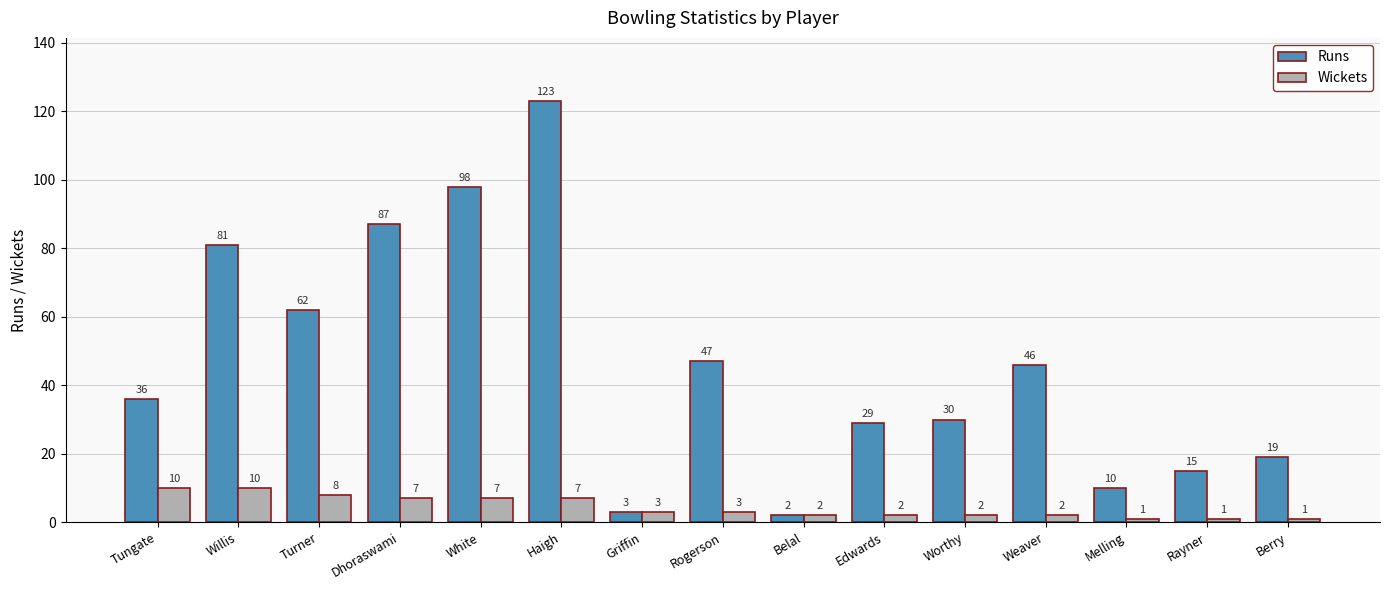

Rank the series at Rogerson from highest to lowest value.

Runs, Wickets